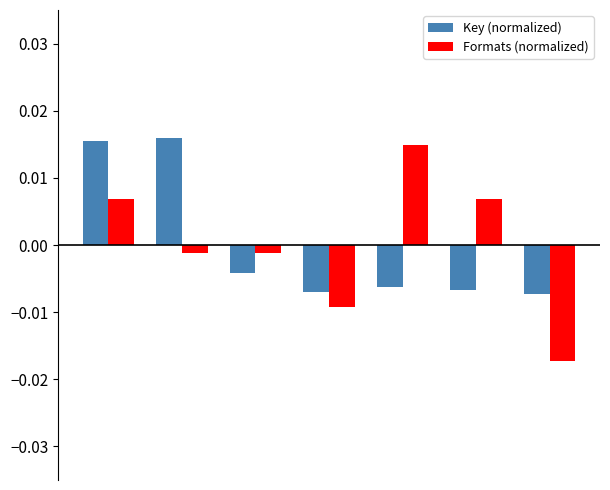

At how many categories does at least one series exceed 0?

4